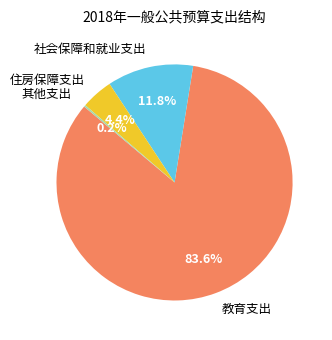

True or false: 社会保障和就业支出 accounts for 3% of the total.

False